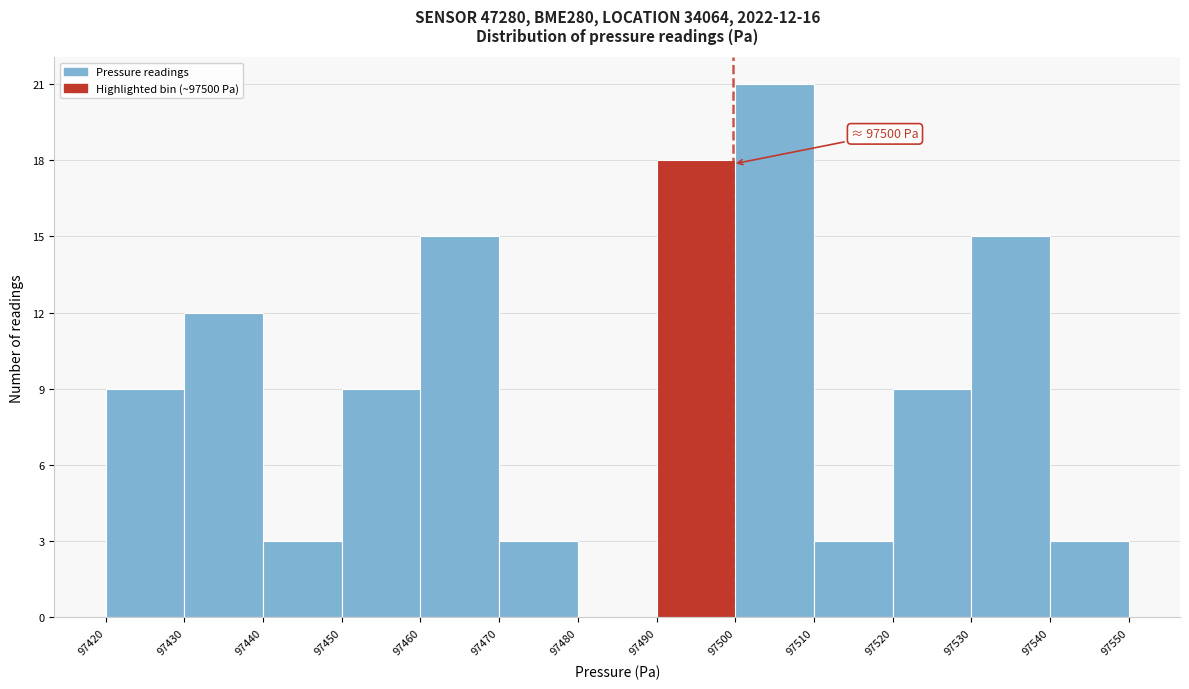

Over which range of the x-axis is the bar tallest?

97500 to 97510